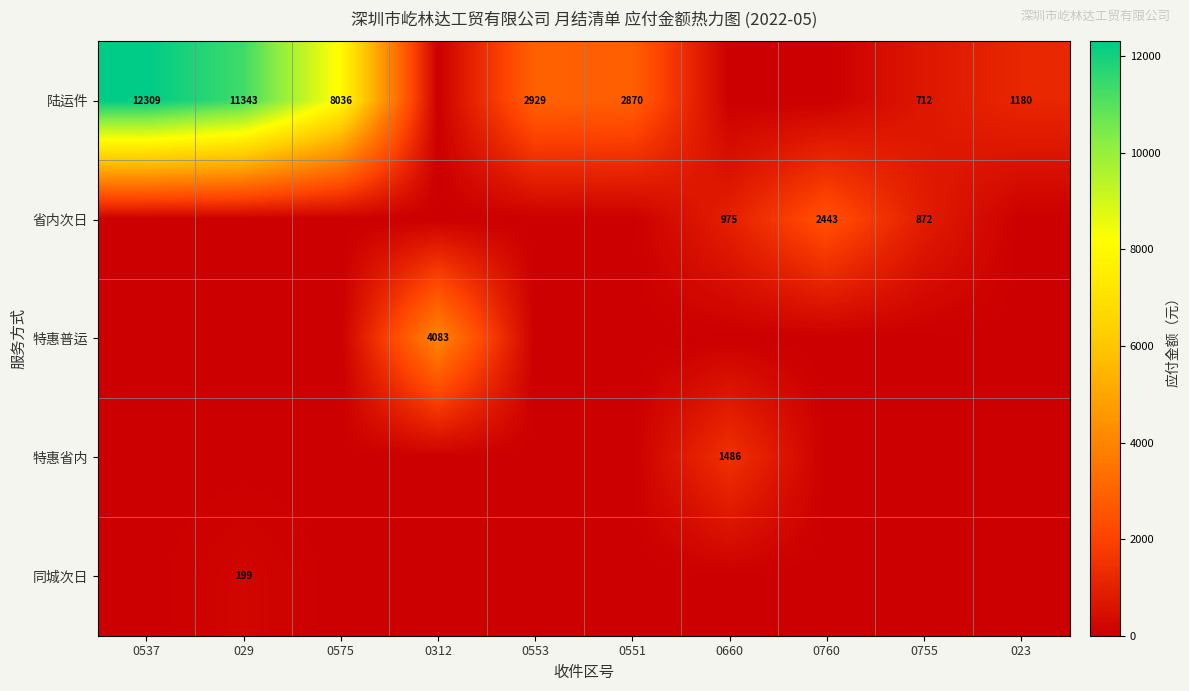

Is the value of 同城次日 at 029 greater than the value of 陆运件 at 0551?

No